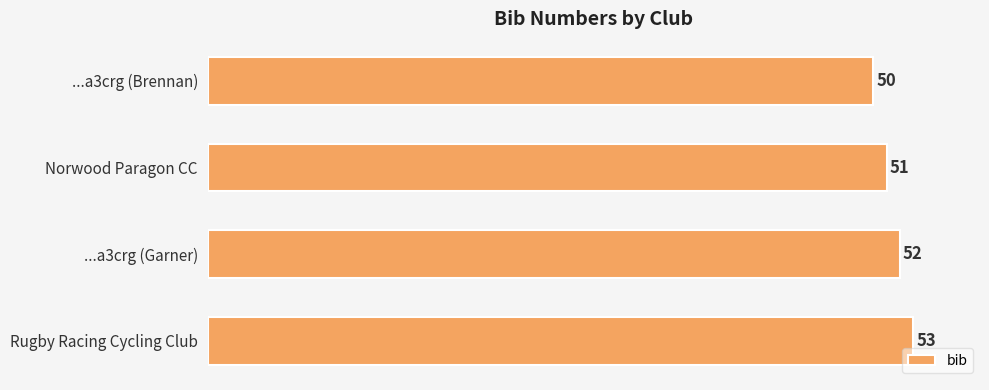

What is the sum of all values?

206